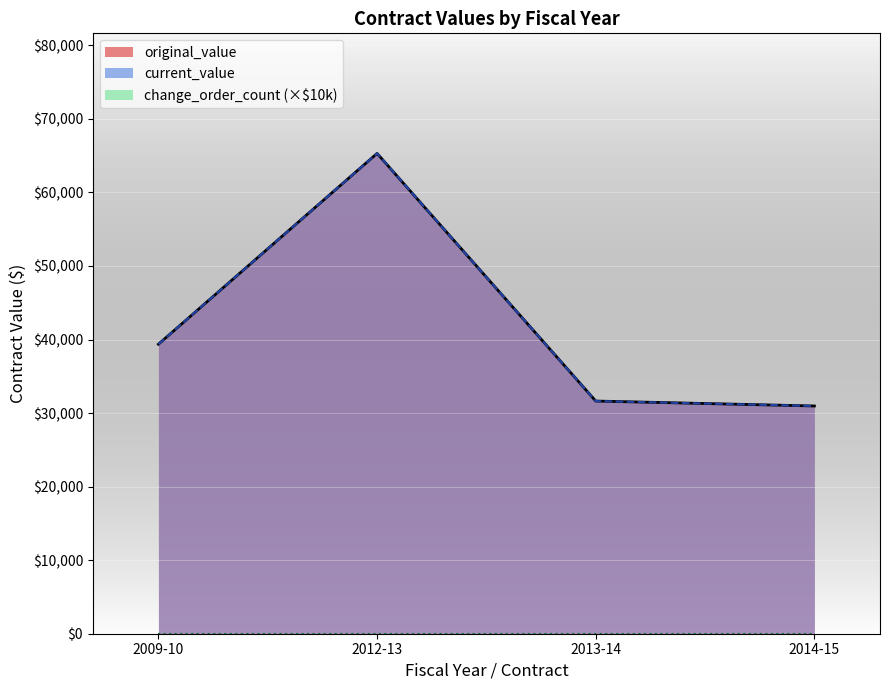

At which category is the sum across all series the highest?

2012-13 (PO901900)